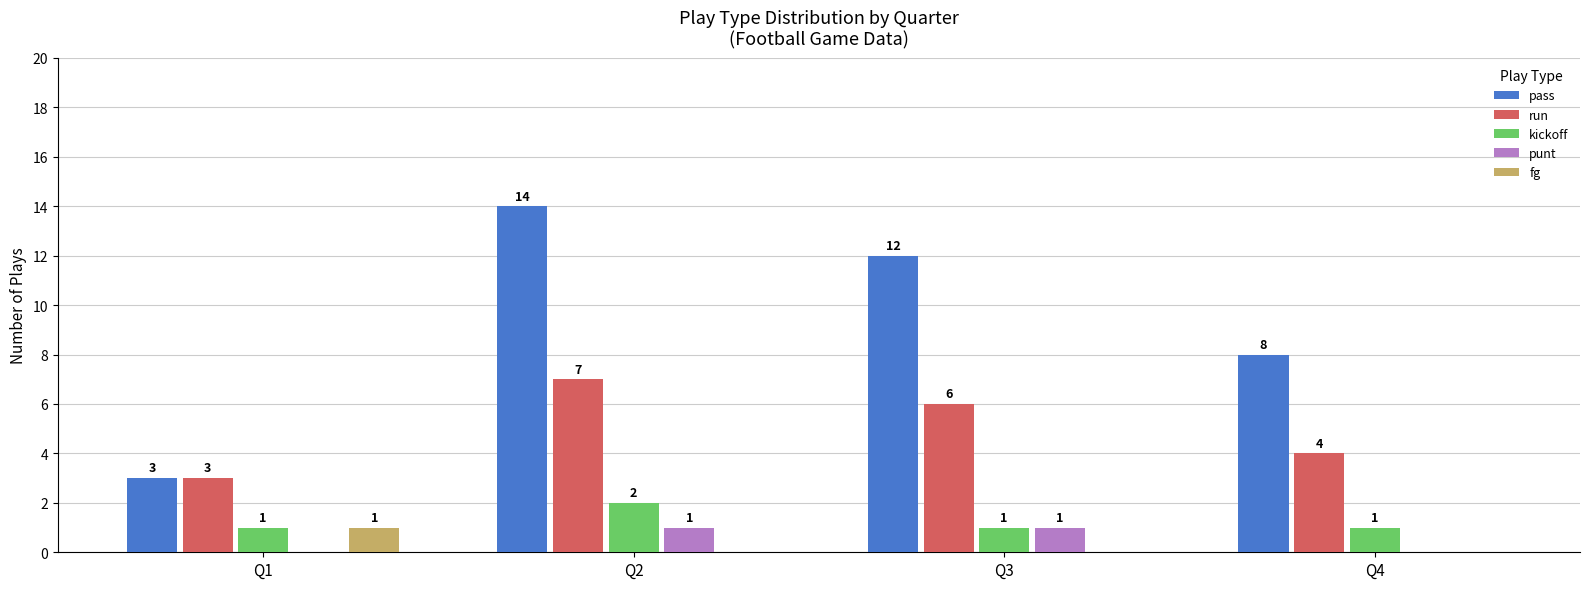

The value of punt at Q1 is 0. True or false?

True